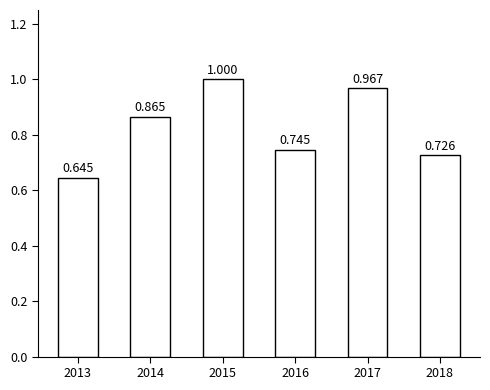

Rank the categories by value from lowest to highest.

2013, 2018, 2016, 2014, 2017, 2015